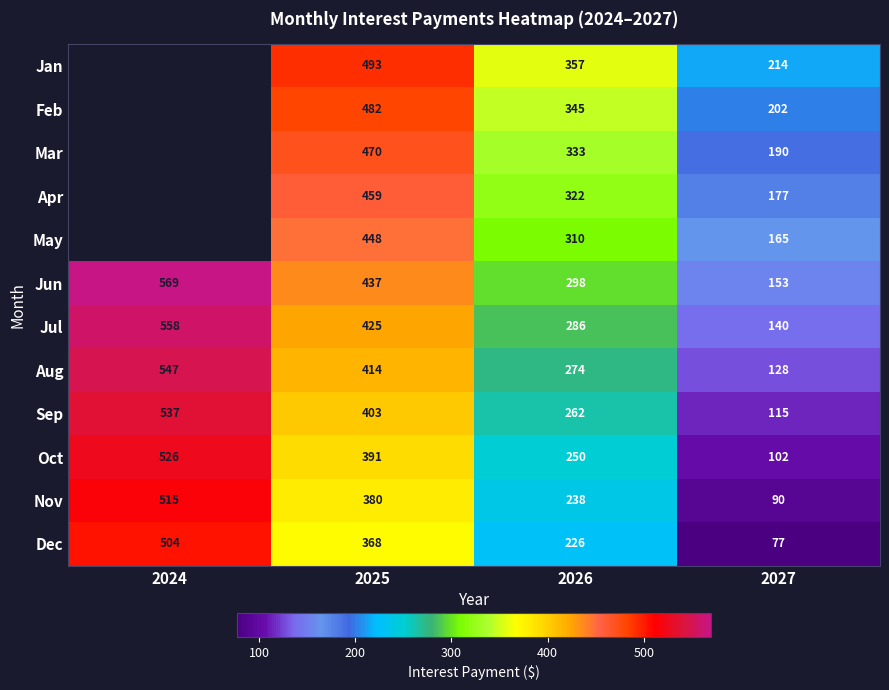

True or false: Apr has a value of 213.2 at 2026.

False